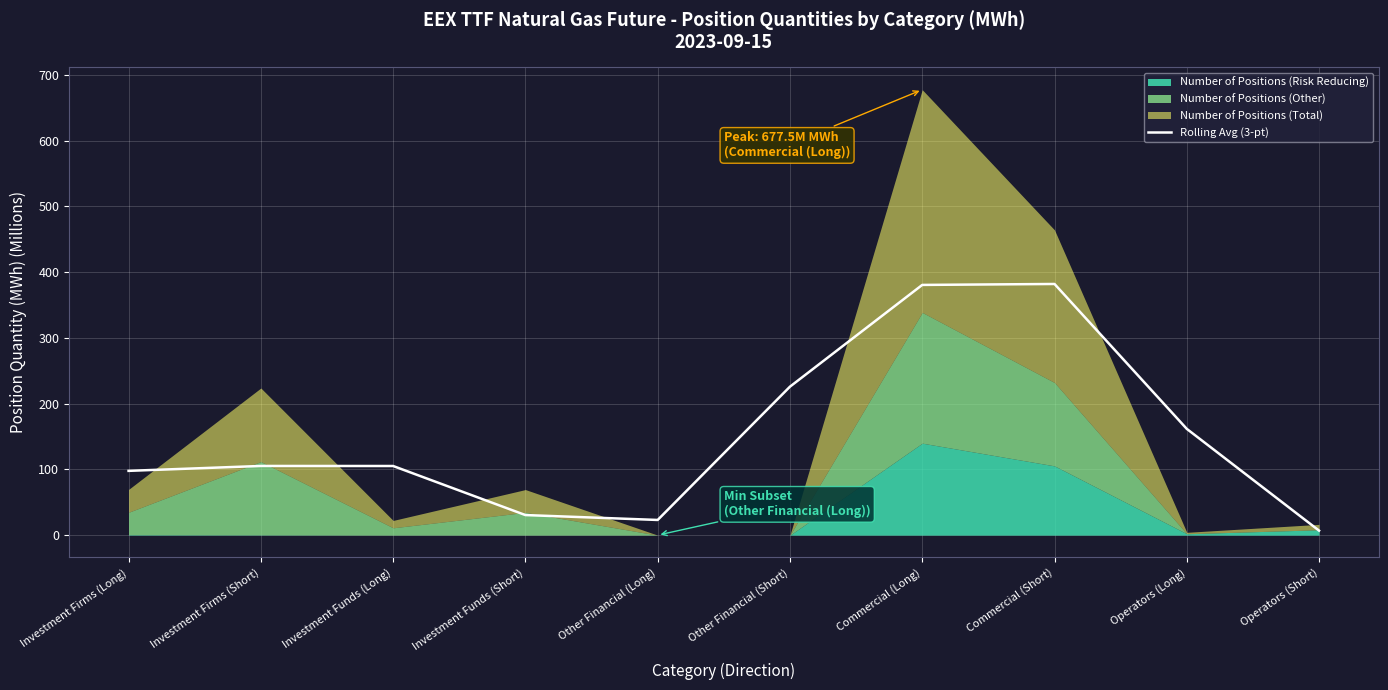

What is the value of the 7th point from the left?

380.6